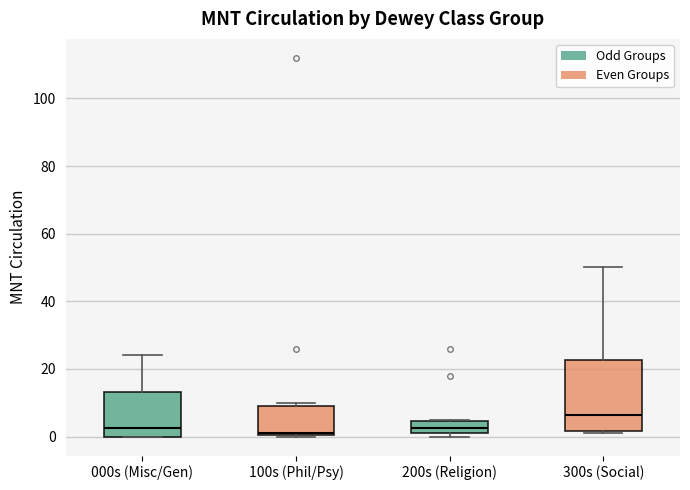

Comparing the boxes themselves (not the whiskers), which one is the tallest?

300s (Social)